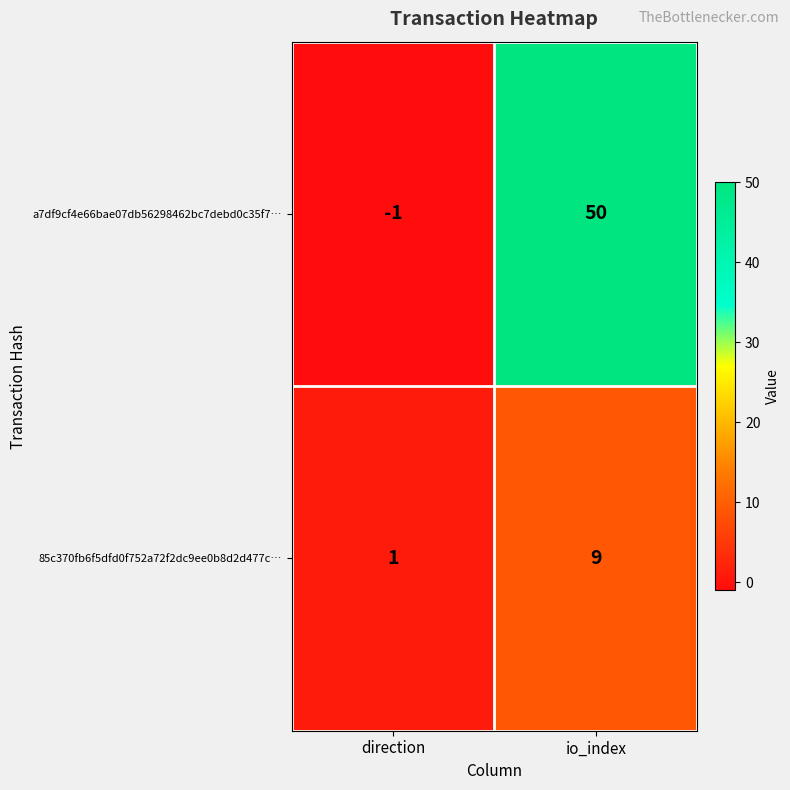

The 85c370fb6f5dfd0f752a72f2dc9ee0b8d2d477c… series shows 12 at io_index. True or false?

False